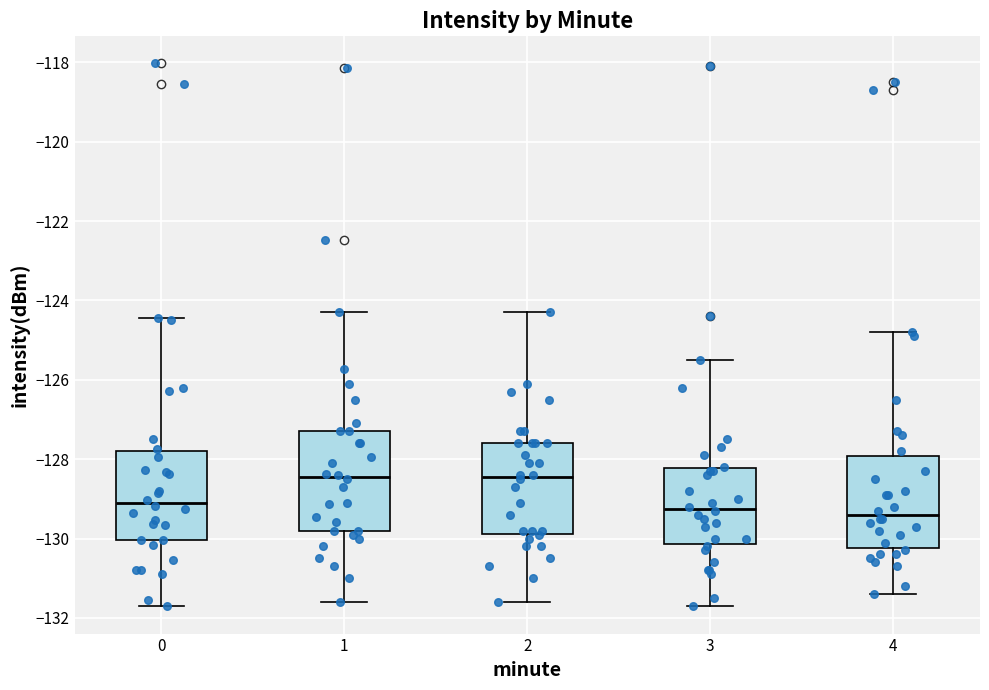

Reading left to right, read every box against the y-axis: the position of its median line, the range the box covers, and the ends of its whiskers. The values are not printed on the chart, so give them approximately, as read against the axis.

0: median -129.0, box -130.0 to -127.8, whiskers -131.8 to -124.4
1: median -128.4, box -129.8 to -127.2, whiskers -131.6 to -124.2
2: median -128.4, box -129.8 to -127.6, whiskers -131.6 to -124.2
3: median -129.2, box -130.2 to -128.2, whiskers -131.6 to -125.4
4: median -129.4, box -130.2 to -128.0, whiskers -131.4 to -124.8